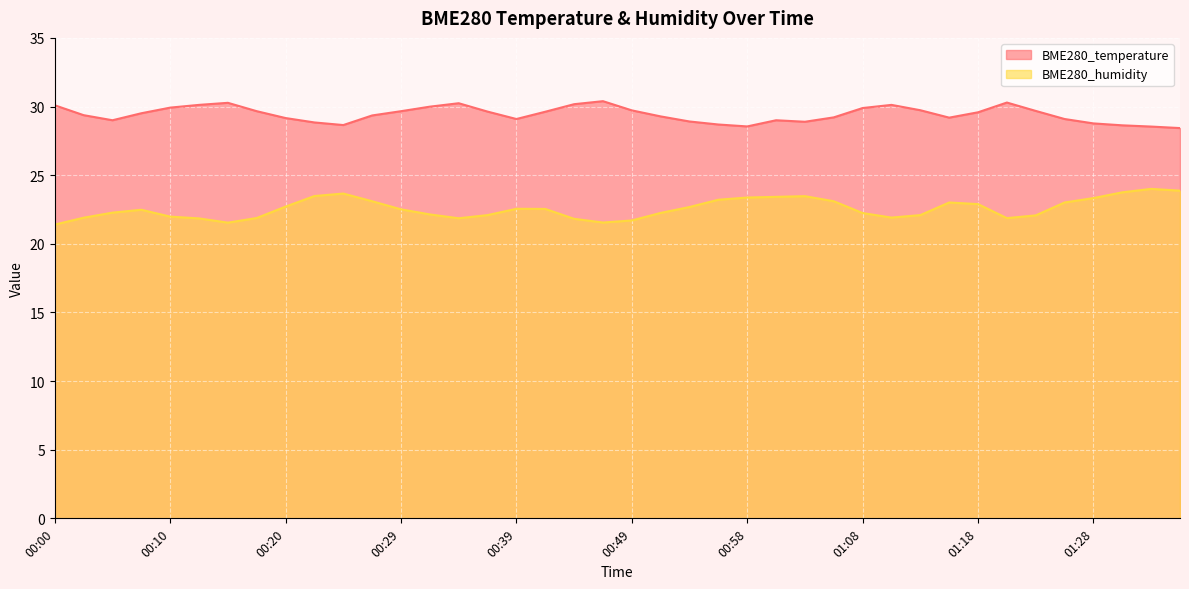

Rank the series by their average value, from lowest to highest.

BME280_humidity, BME280_temperature